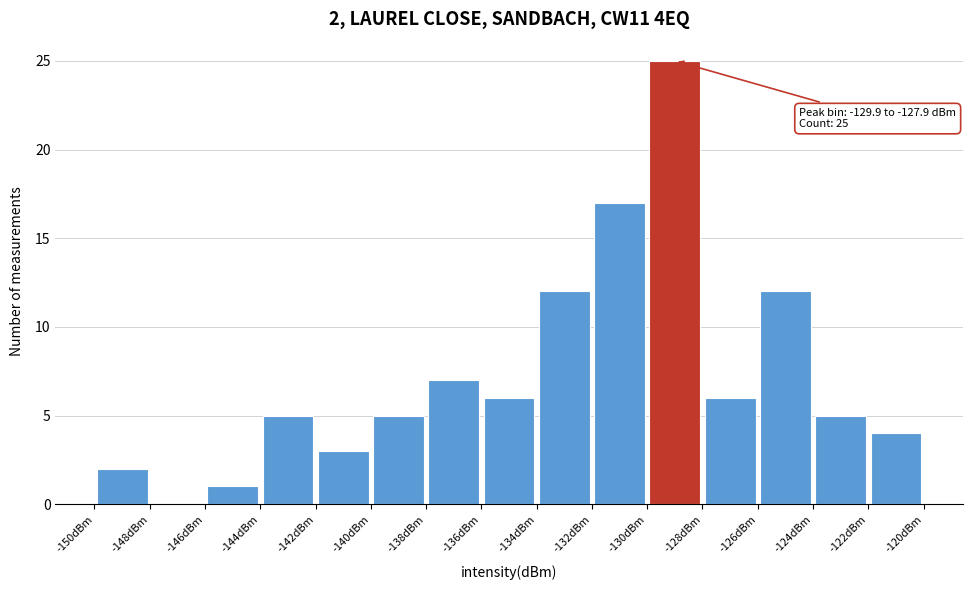

Over which range of the x-axis is the bar tallest?

-130 to -128